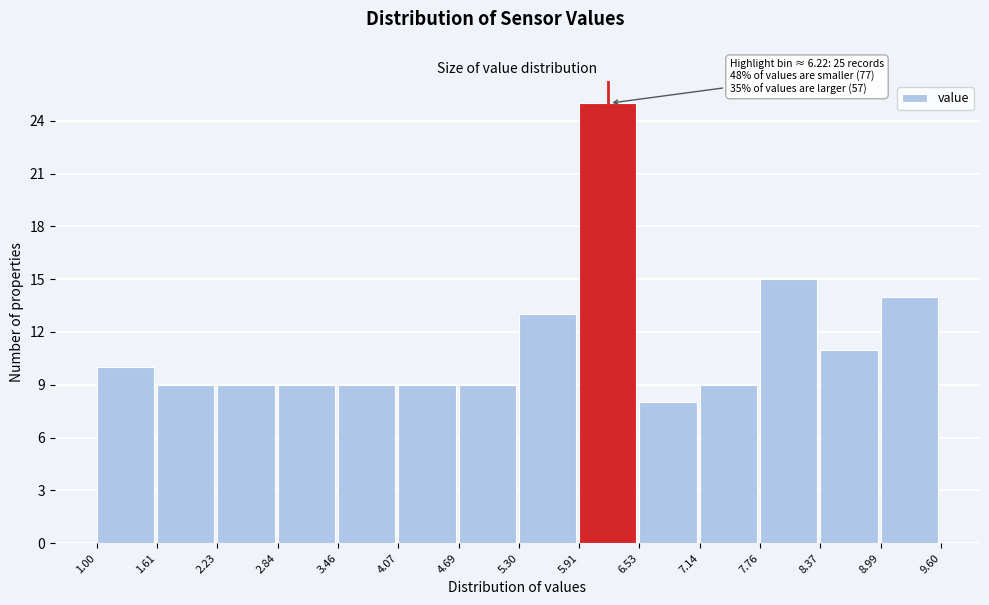

Over which range of the x-axis is the bar tallest?

5.91 to 6.53